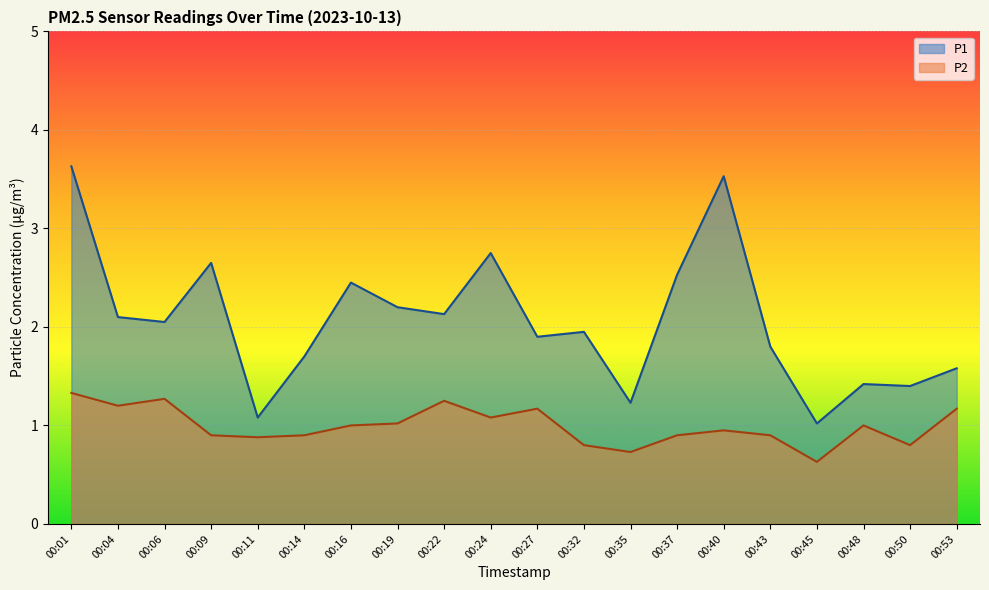

What is the difference between the highest and lowest values at 00:24?

1.7